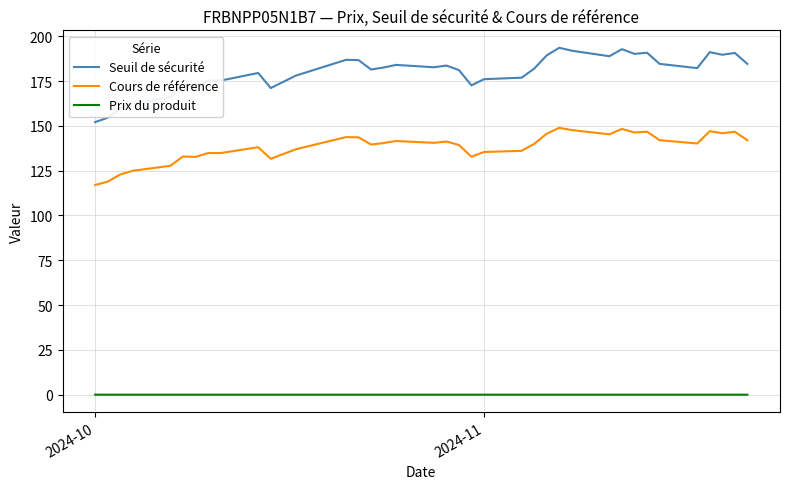

True or false: Seuil de sécurité and Prix du produit intersect in this chart.

False